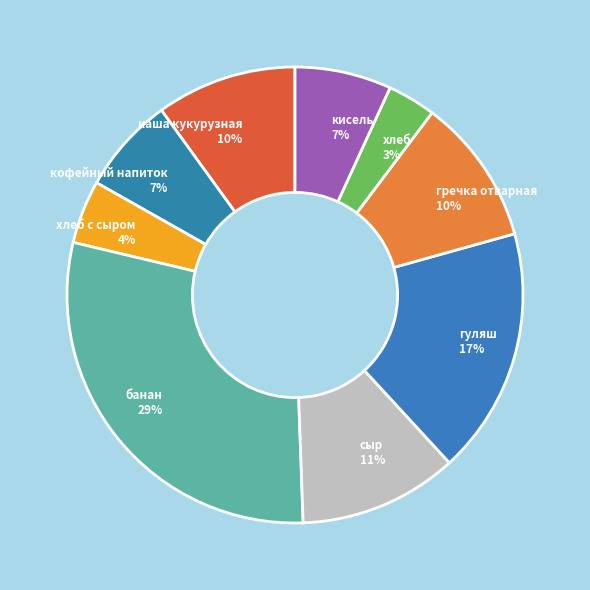

To the nearest percent, what is the average slice percentage?

11%